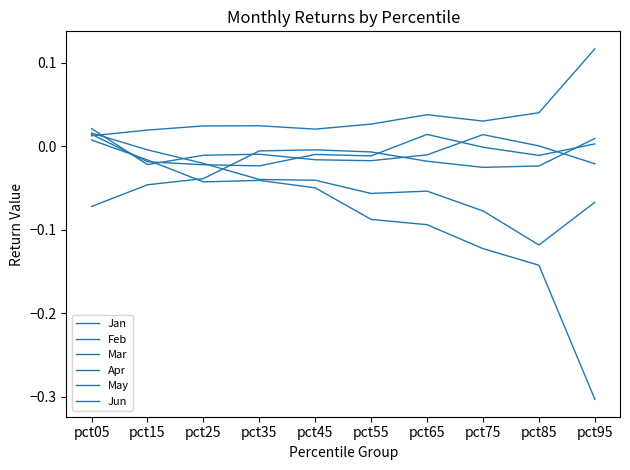

Reading left to right, list all the values displayed in this chart.

Jan: -0.1	-0.0	-0.0	-0.0	-0.0	-0.0	-0.0	-0.0	-0.0	0.0
Feb: 0.0	-0.0	-0.0	-0.0	-0.0	-0.0	-0.0	0.0	0.0	-0.0
Mar: 0.0	0.0	0.0	0.0	0.0	0.0	0.0	0.0	0.0	0.1
Apr: 0.0	-0.0	-0.0	-0.0	-0.0	-0.1	-0.1	-0.1	-0.1	-0.1
May: 0.0	-0.0	-0.0	-0.0	-0.0	-0.1	-0.1	-0.1	-0.1	-0.3
Jun: 0.0	-0.0	-0.0	-0.0	-0.0	-0.0	0.0	-0.0	-0.0	0.0